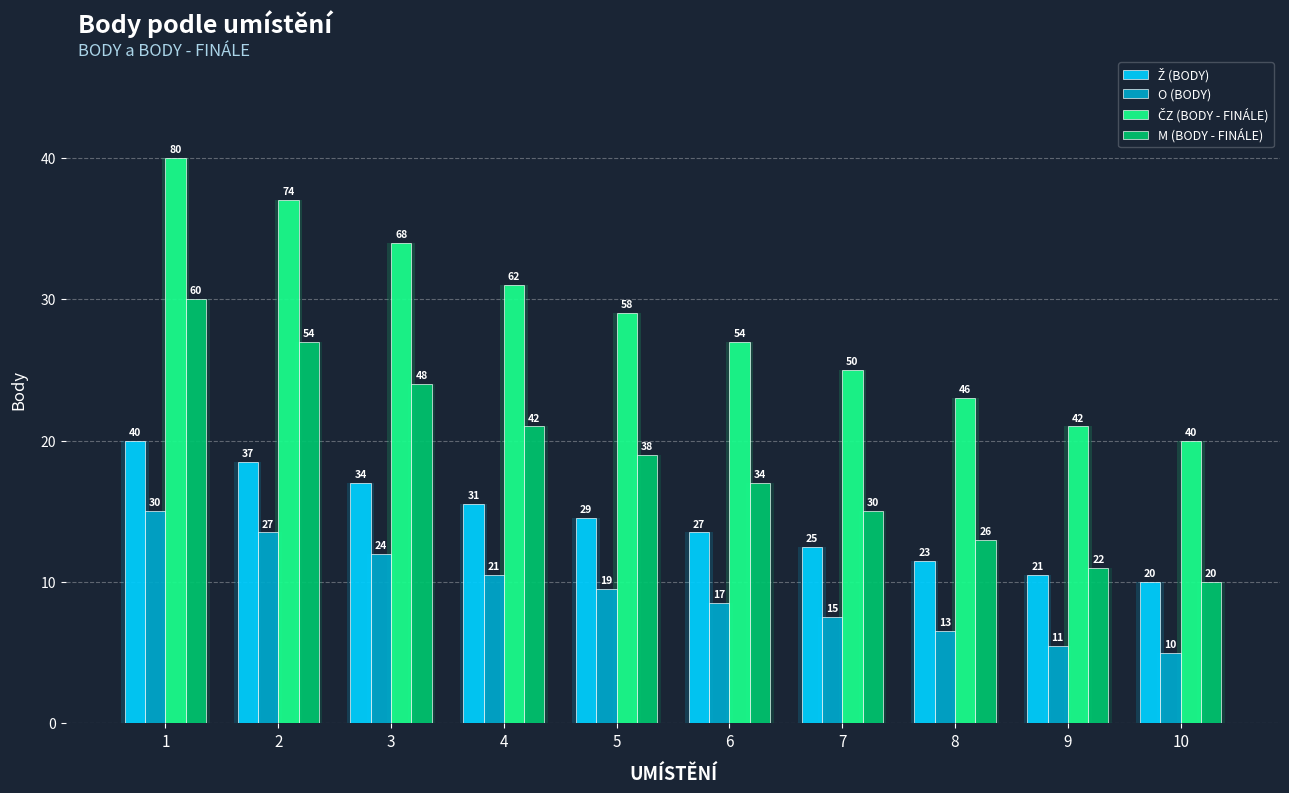

Which has a higher value, 1 or 3?

1